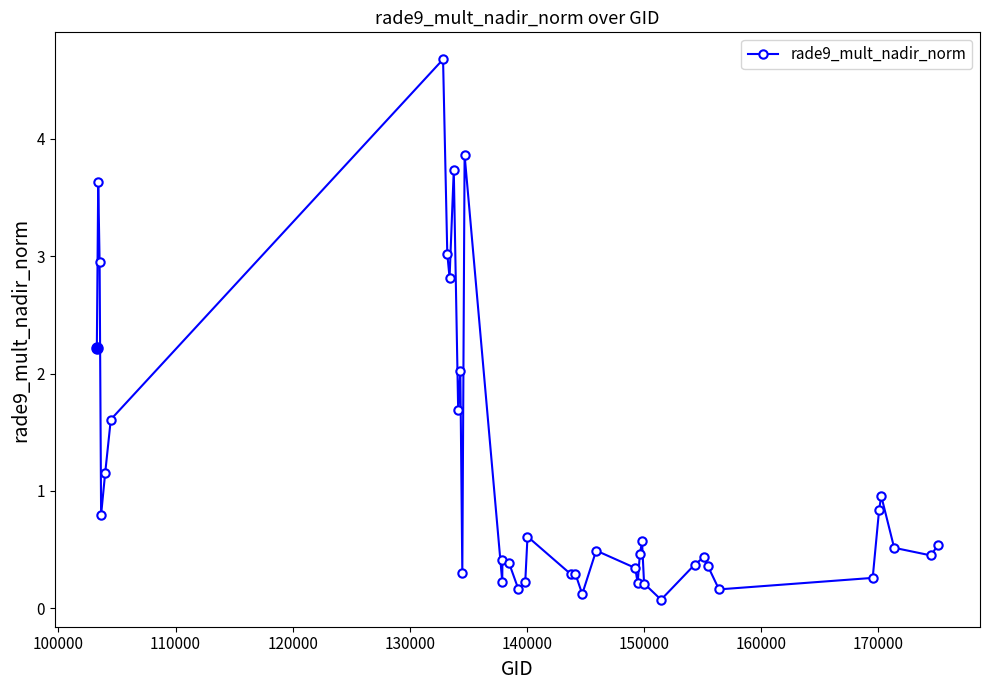

What is the average value?

1.1